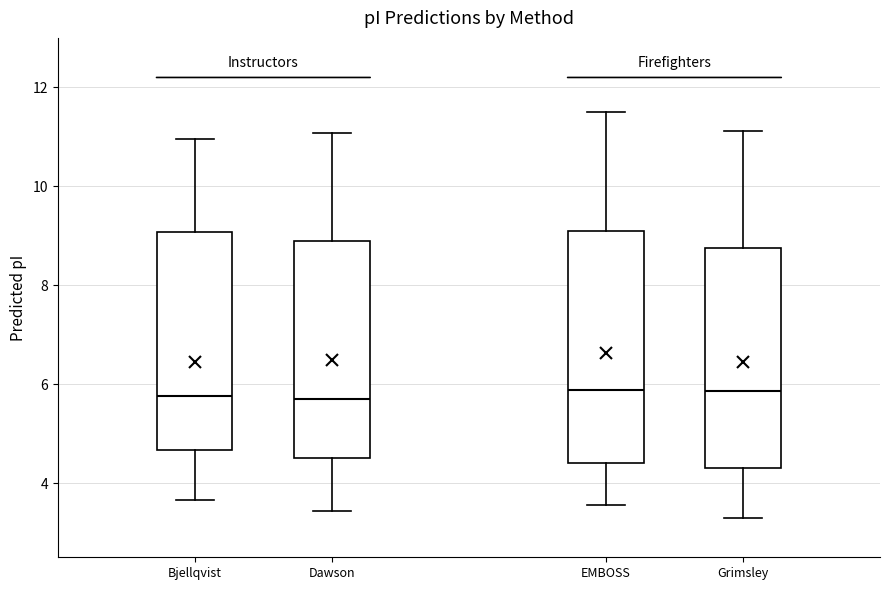

Where is the lower edge of the box for Grimsley on the y-axis? The values are not printed on the chart, so give them approximately, as read against the axis.

4.4